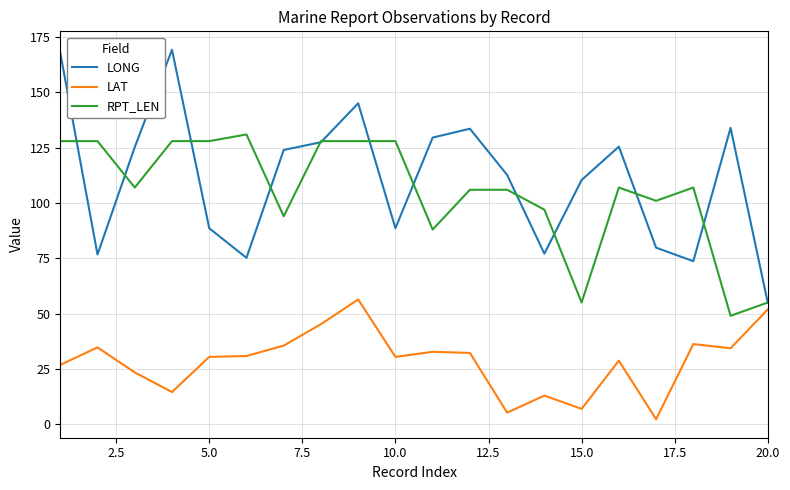

Which series has the largest range (max minus min)?

LONG